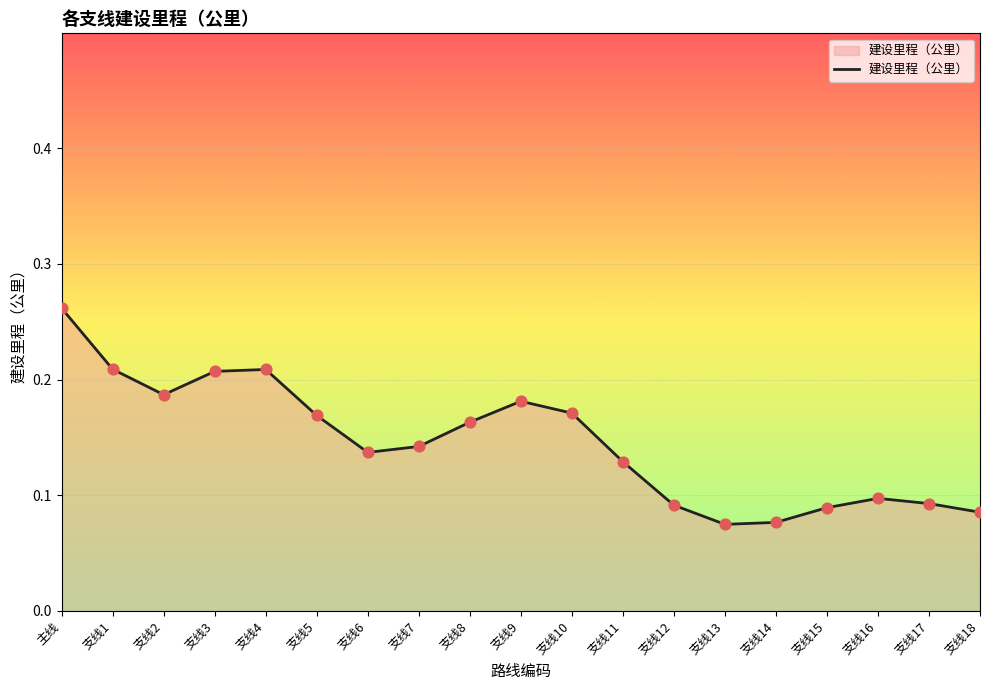

What is the change in value from 主线 to 支线4?

-0.1